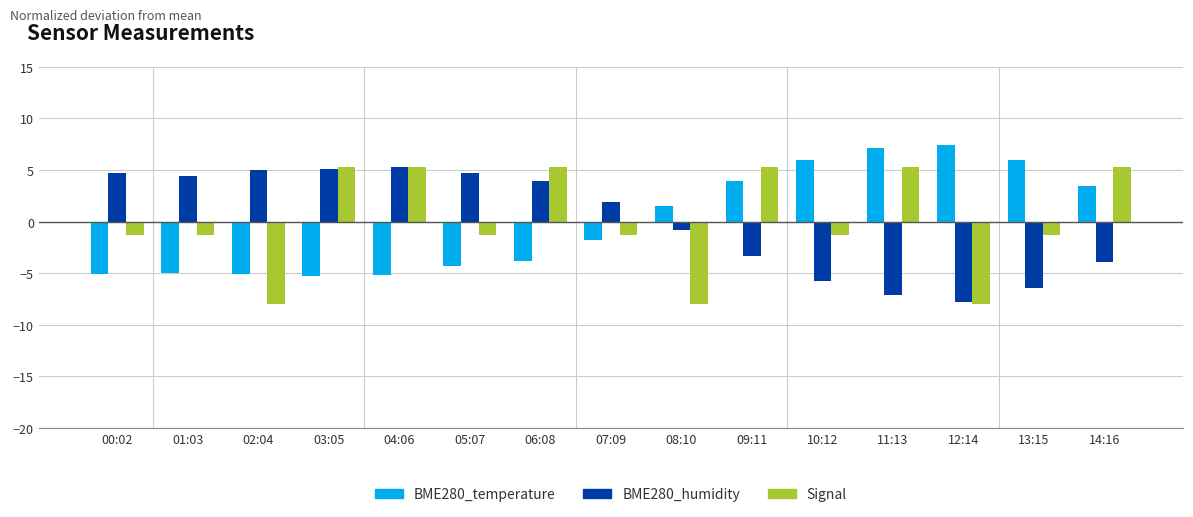

Between 11:13 and 12:14, which series saw the biggest shift?

Signal